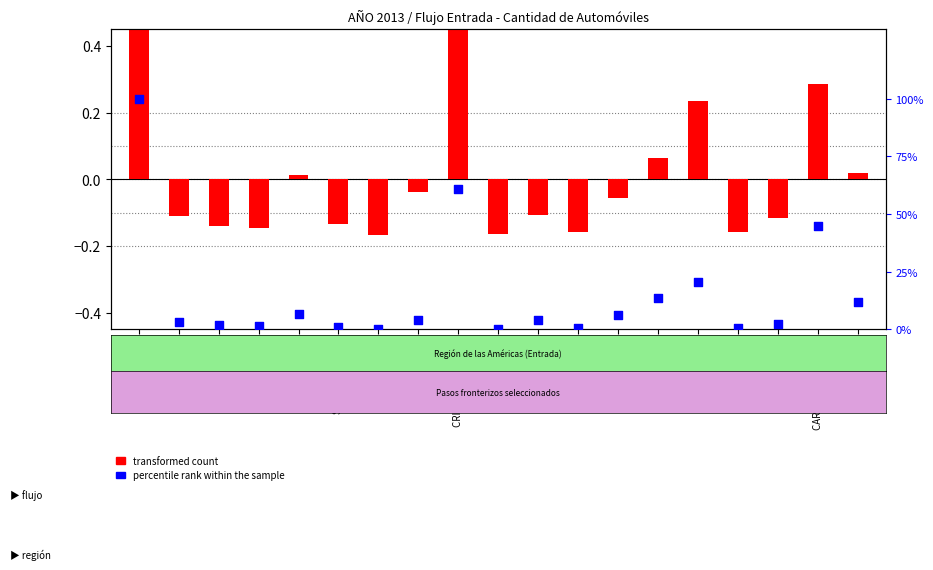

At which category is the sum across all series the highest?

CONCORDIA